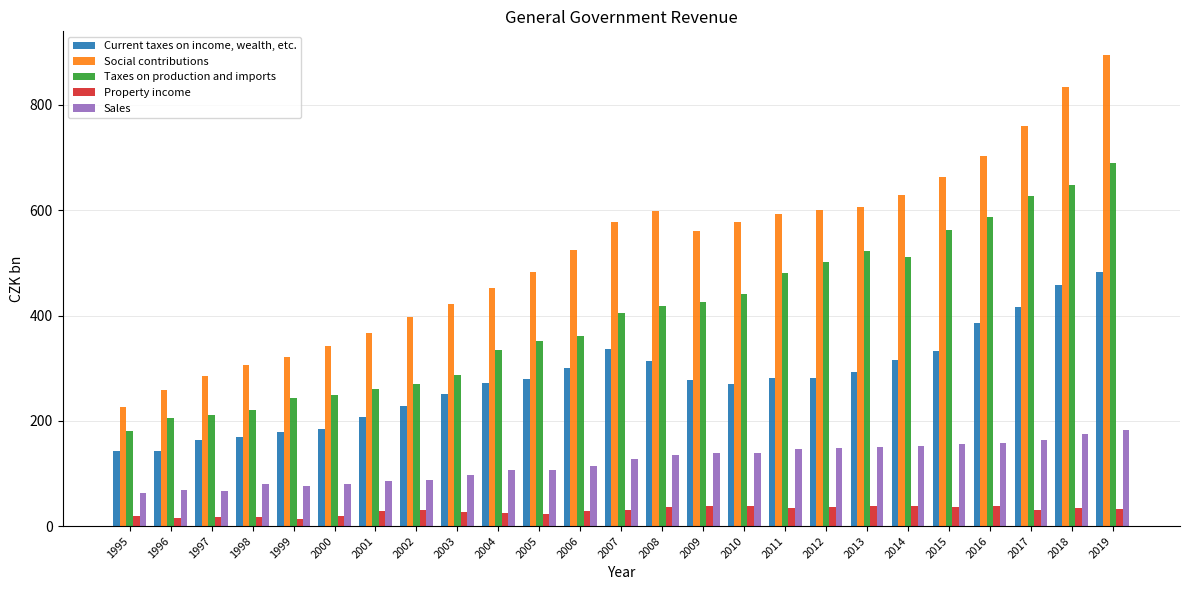

The Current taxes on income, wealth, etc. series shows 355.4 at 2004. True or false?

False